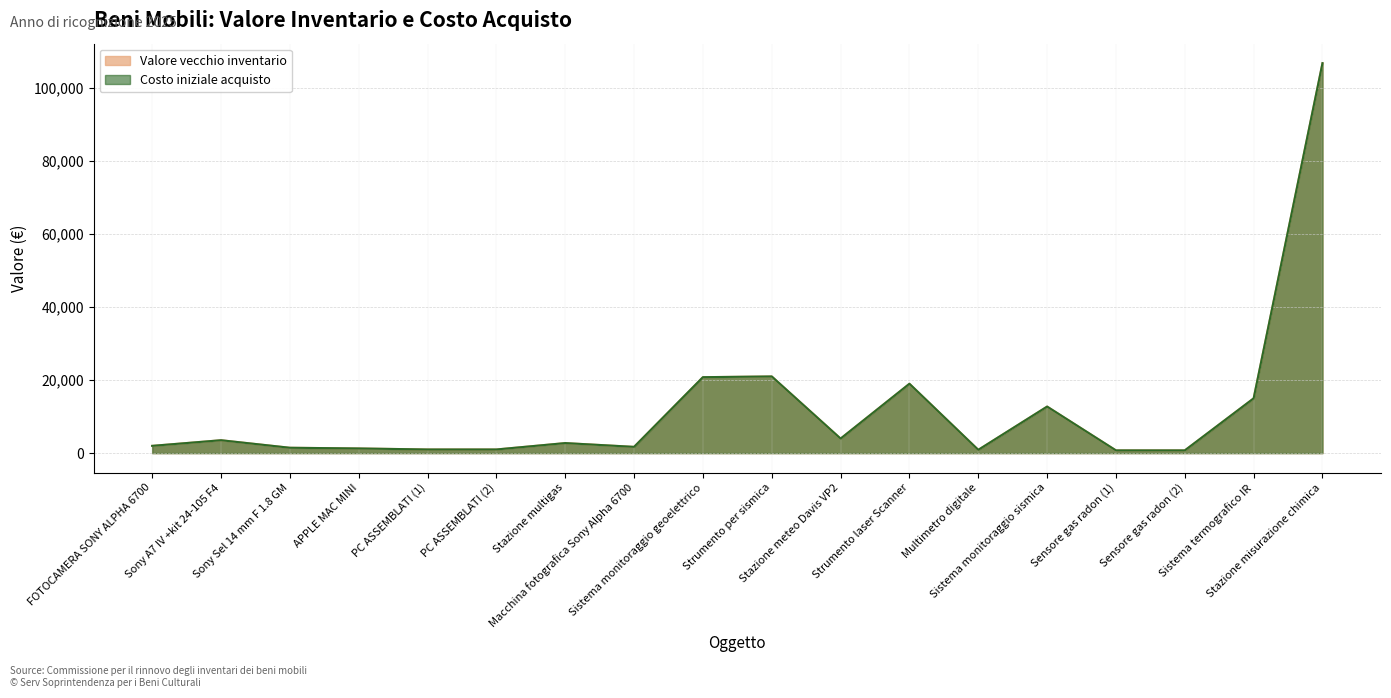

The value of Valore vecchio inventario at Stazione misurazione chimica is 106750.8. True or false?

True